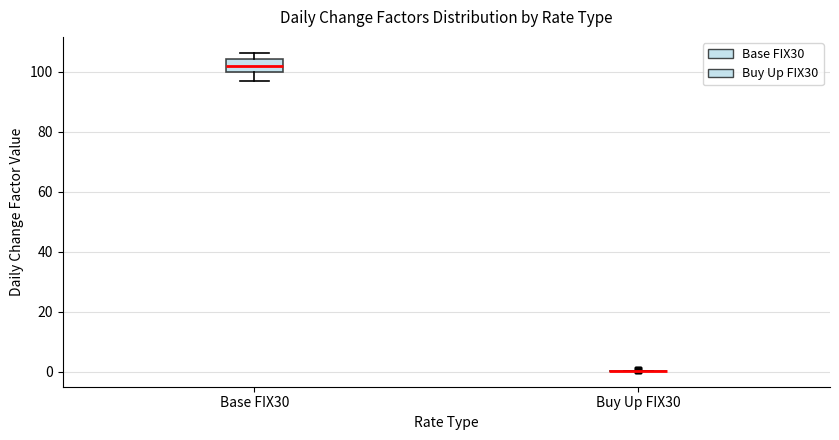

Where does the lower whisker of the box for Base FIX30 end on the y-axis? The values are not printed on the chart, so give them approximately, as read against the axis.

98